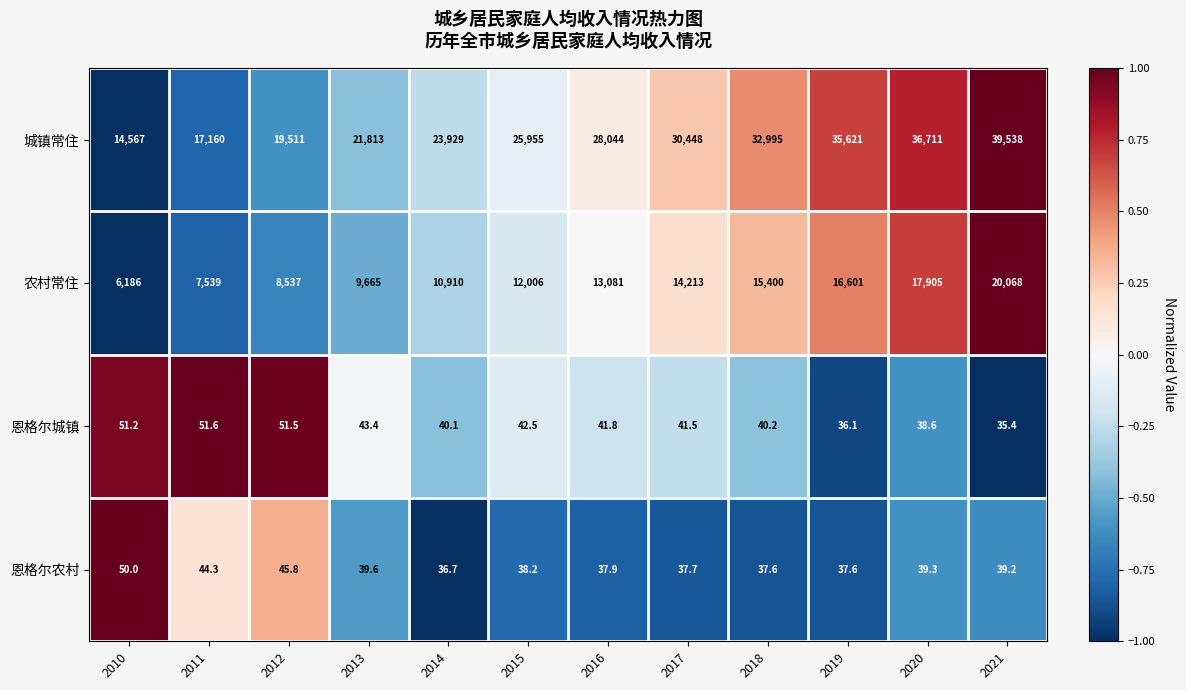

Which category has the highest value across all series?

2021